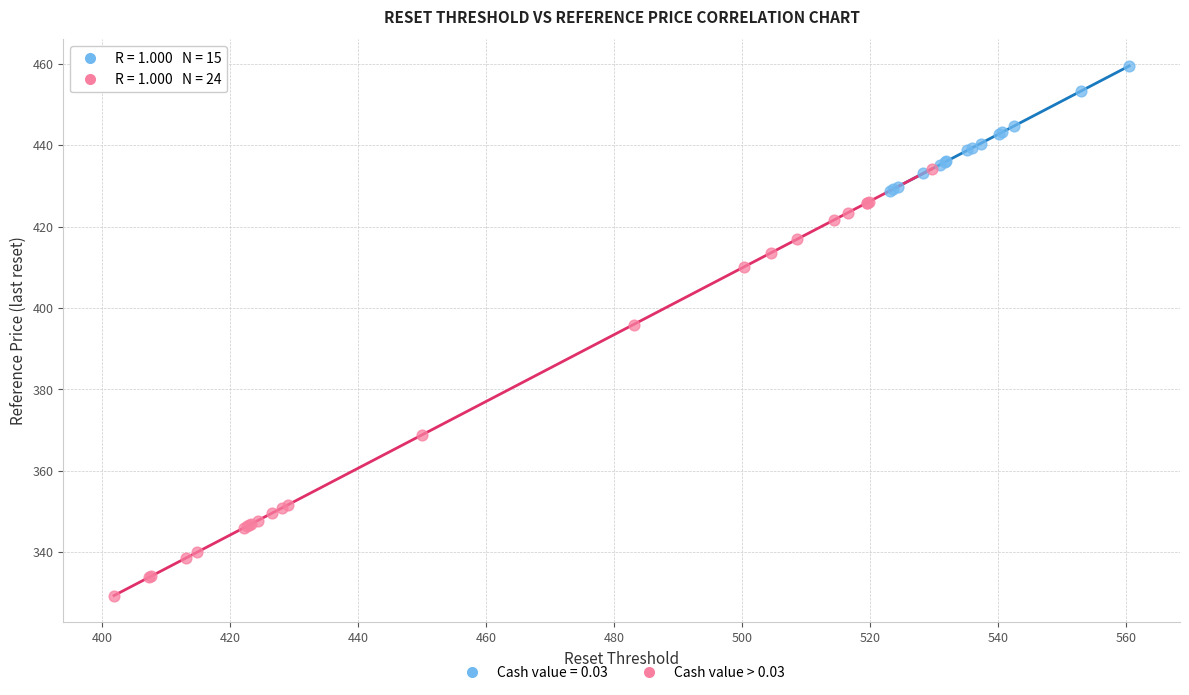

Which series has the widest spread of Y values?

Cash value > 0.03